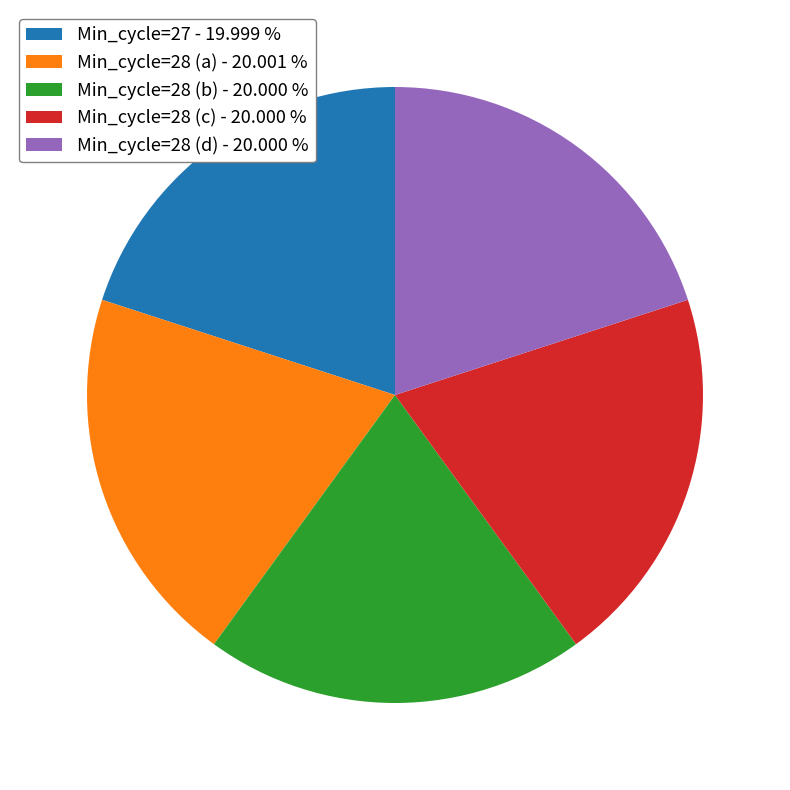

How many slices are in this pie chart?

5